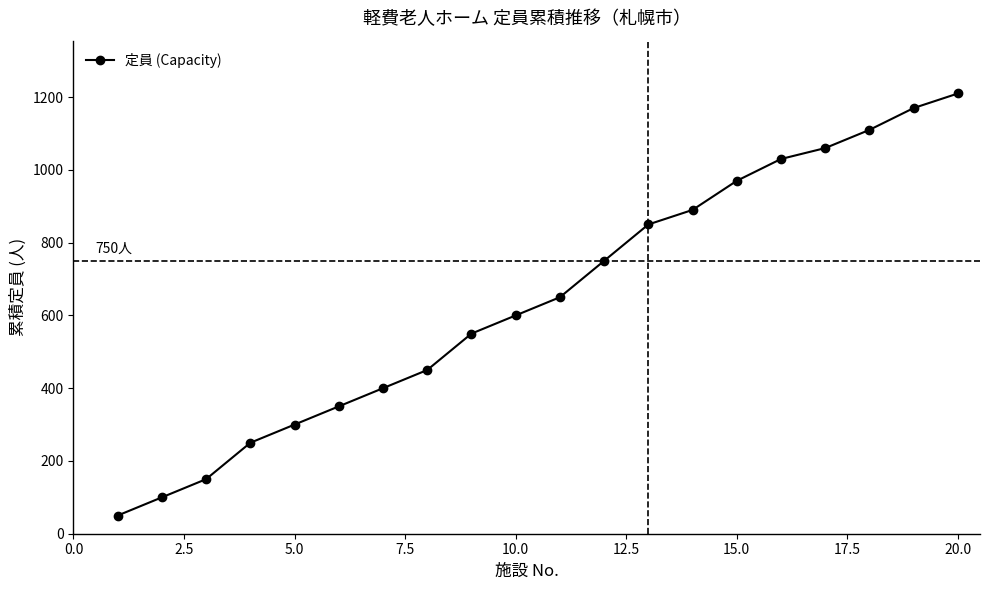

What is the value of the 12th point from the left?

750